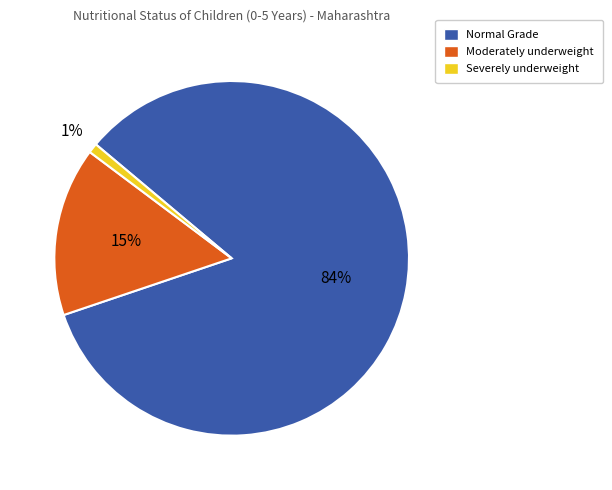

What is the majority slice?

Normal Grade